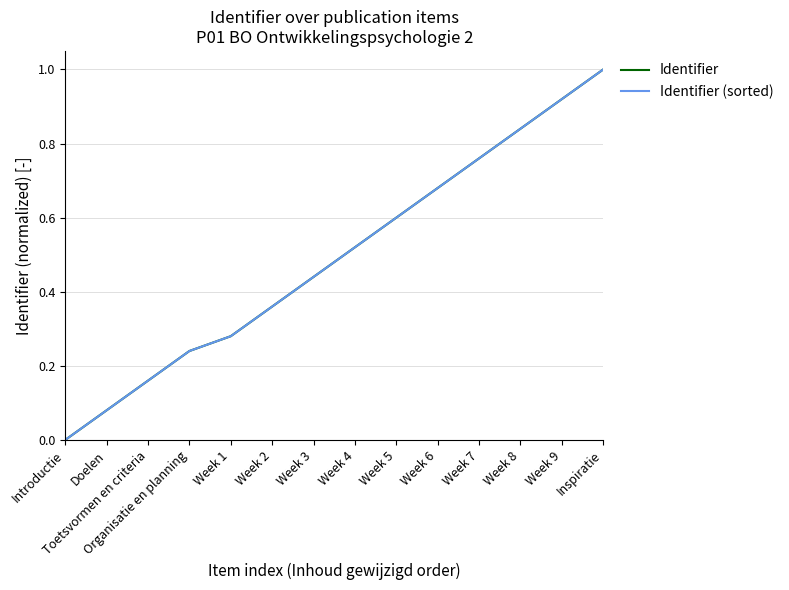

True or false: Identifier and Identifier (sorted) cross at least once.

False